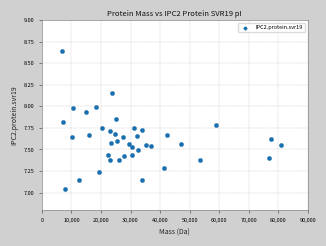

What is the range of Y values (max minus min)?

1.6